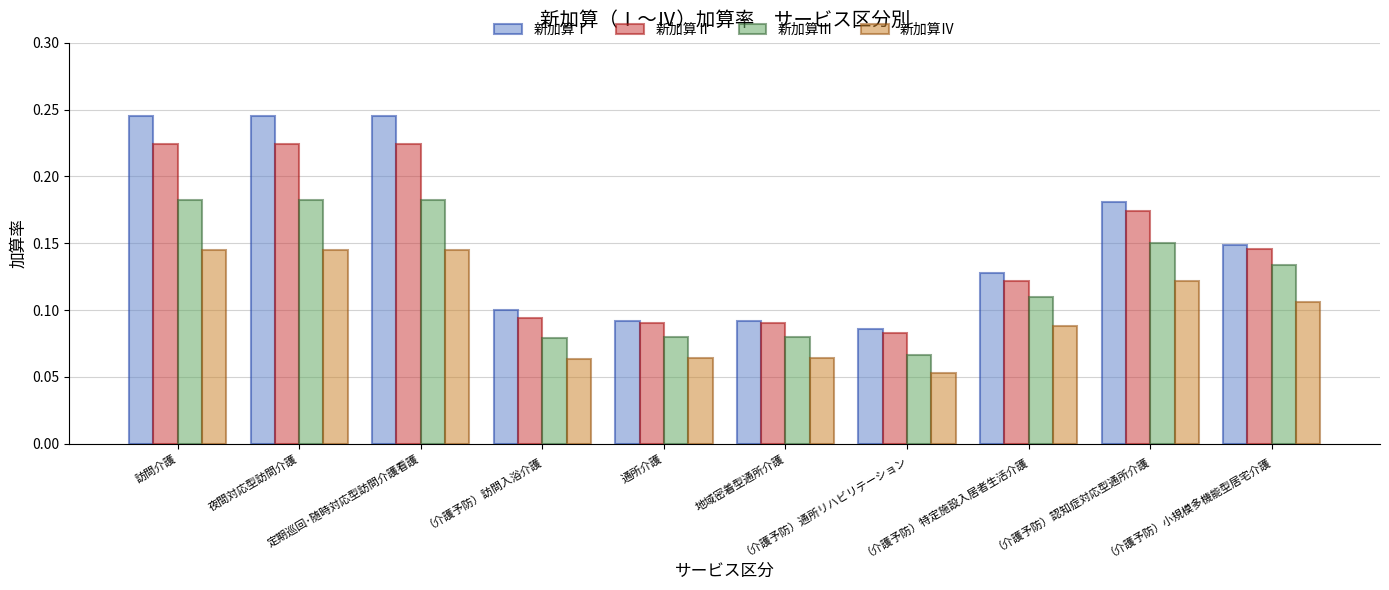

Rank the series by their average value, from highest to lowest.

新加算Ⅰ, 新加算Ⅱ, 新加算Ⅲ, 新加算Ⅳ